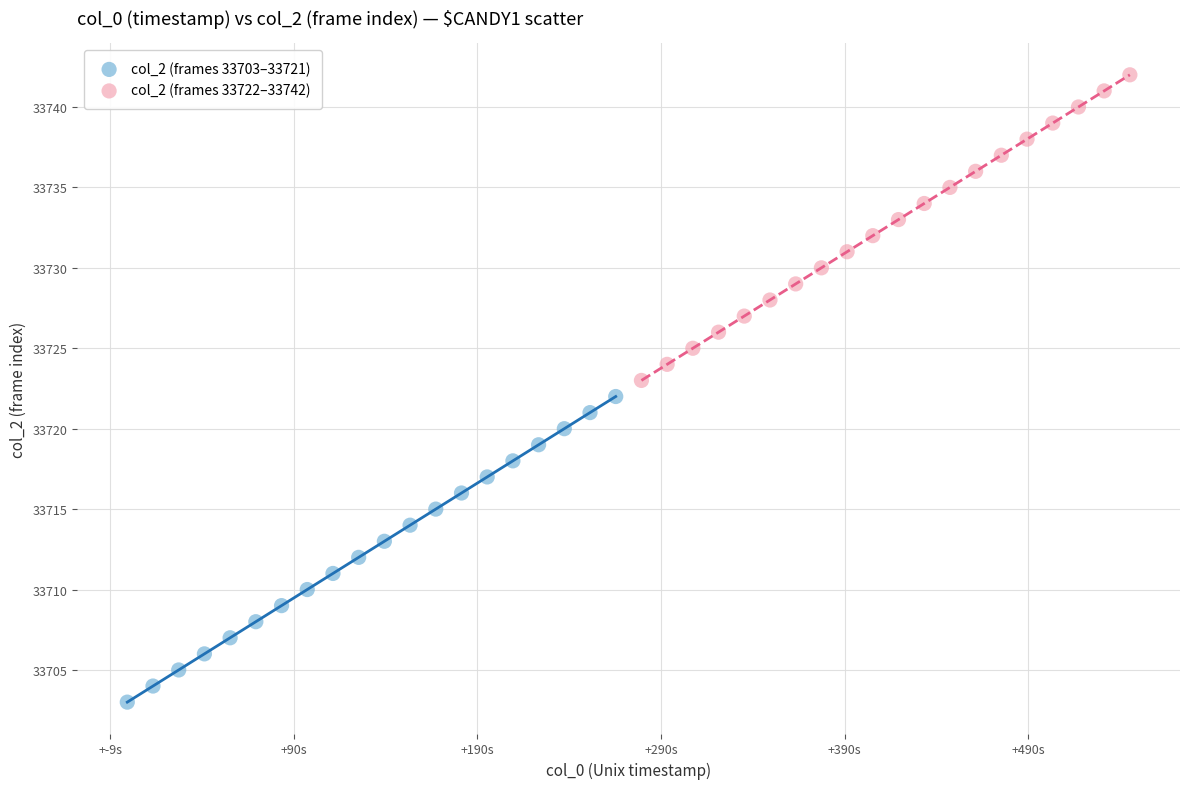

Which series contains the lowest Y value?

col_2 (frames 33703–33721)